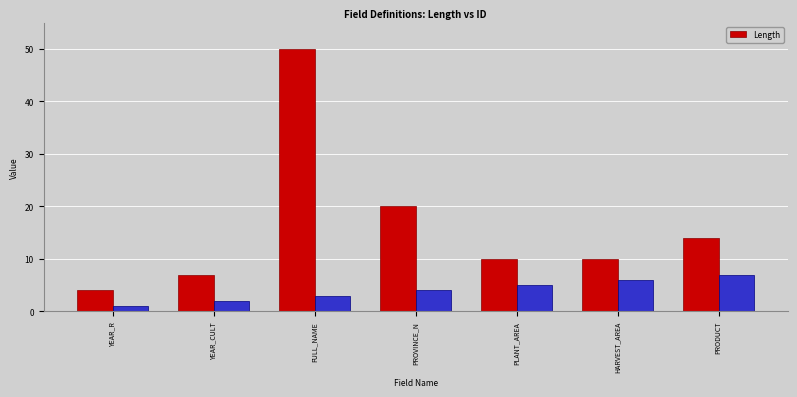

What is the difference between the maximum and minimum values?

46